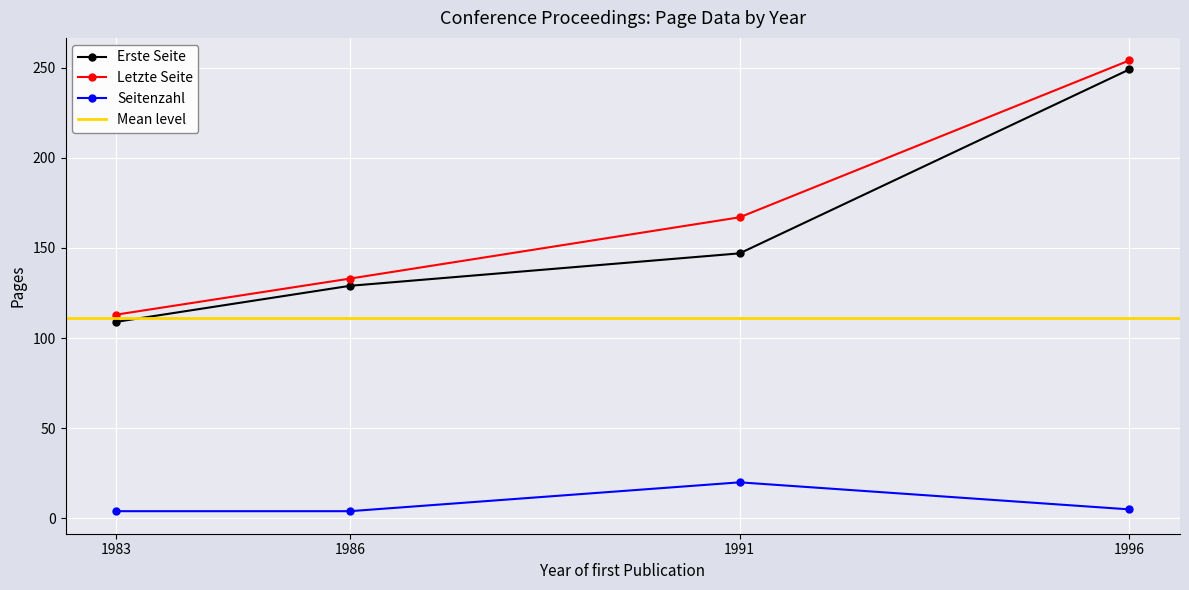

True or false: Seitenzahl has more than 2 interior local peaks.

False